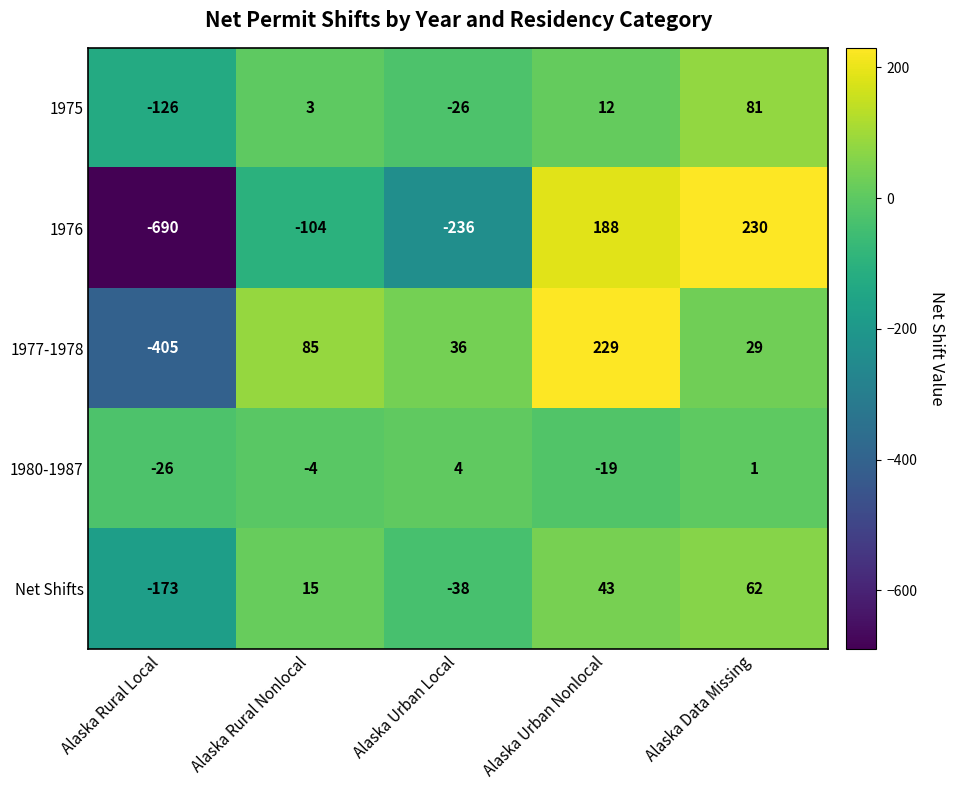

At how many categories does at least one series exceed 131?

2